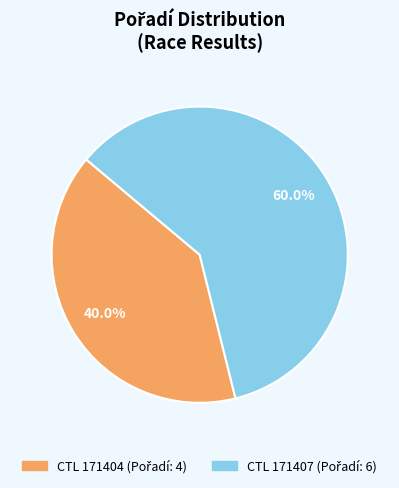

Is there a majority slice in this chart?

Yes